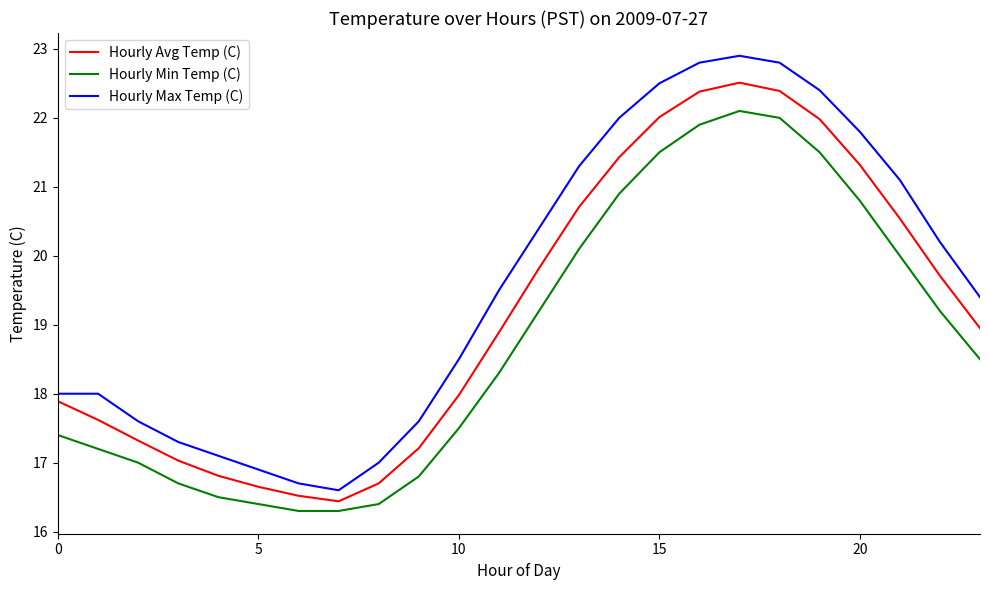

How many lines are shown in the chart?

3